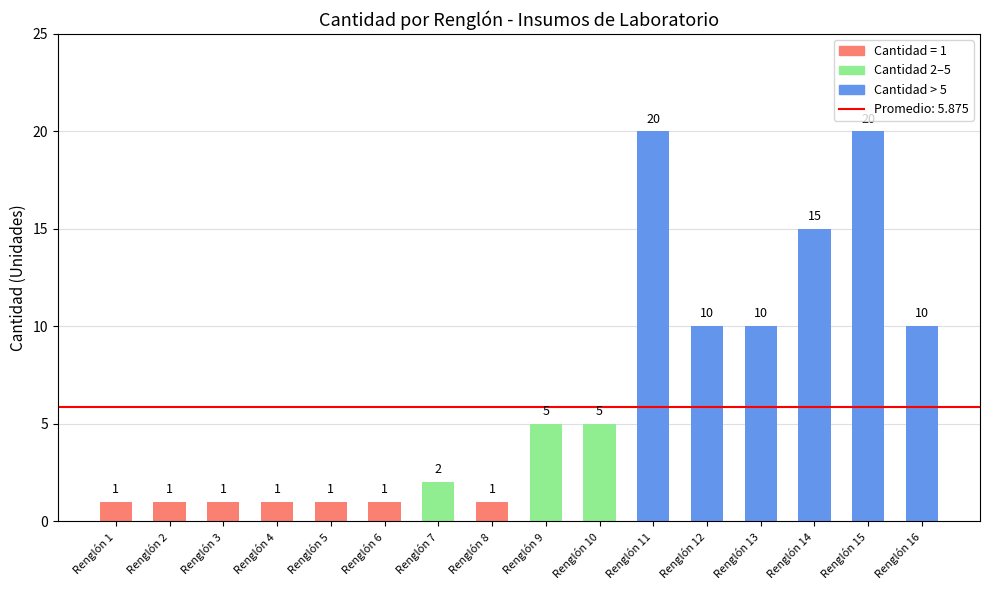

The chart shows a value of 1 at Renglón 4. True or false?

True